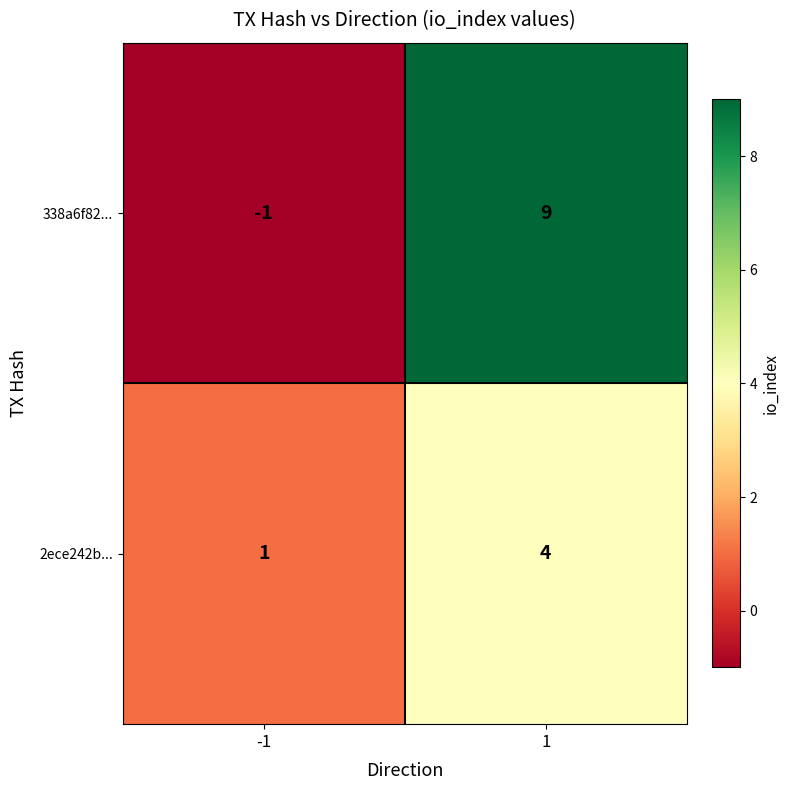

List the series in order of their overall mean, highest first.

338a6f82..., 2ece242b...